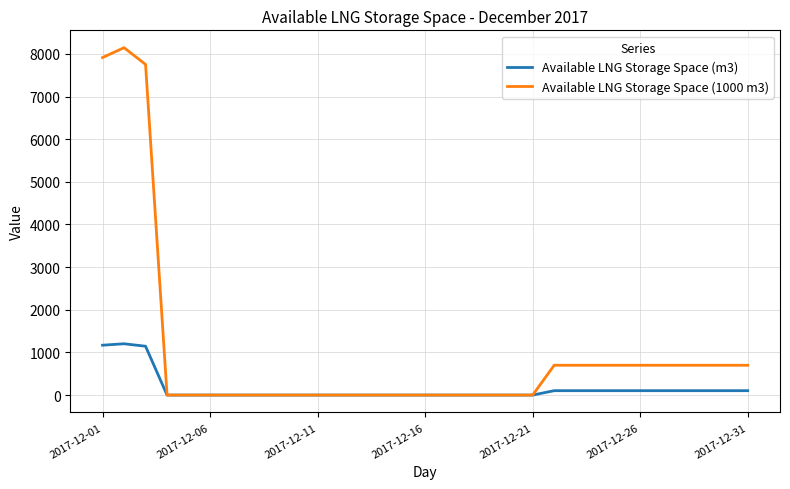

List the series in order of their overall mean, highest first.

Available LNG Storage Space (1000 m3), Available LNG Storage Space (m3)